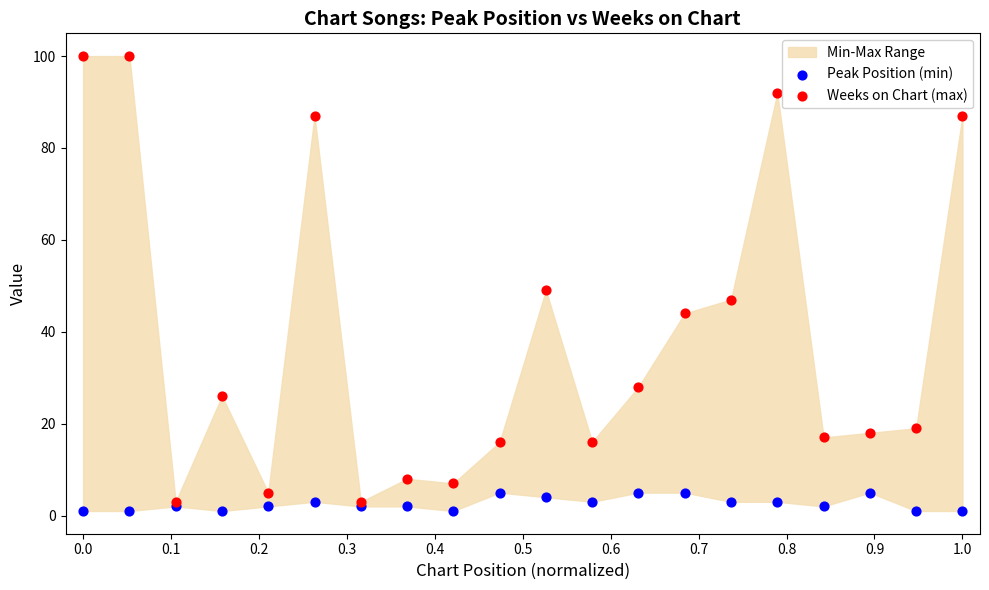

In the Weeks on Chart (max) series, what Y value is closest to 51?

49